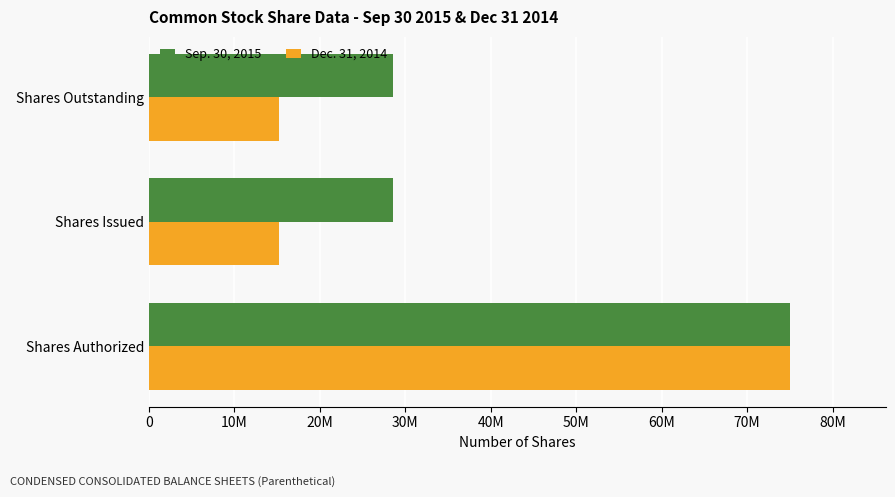

What are all the series names shown in the legend?

Sep. 30, 2015, Dec. 31, 2014